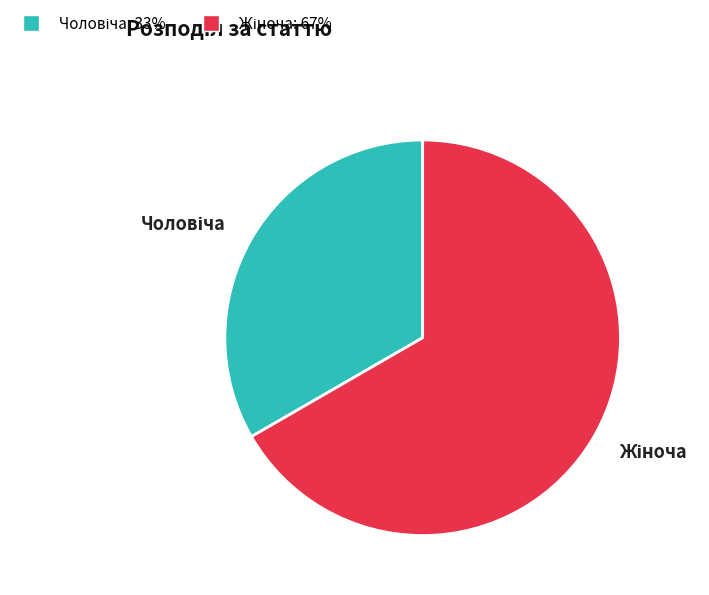

Is there any slice that represents more than half of the pie?

Yes